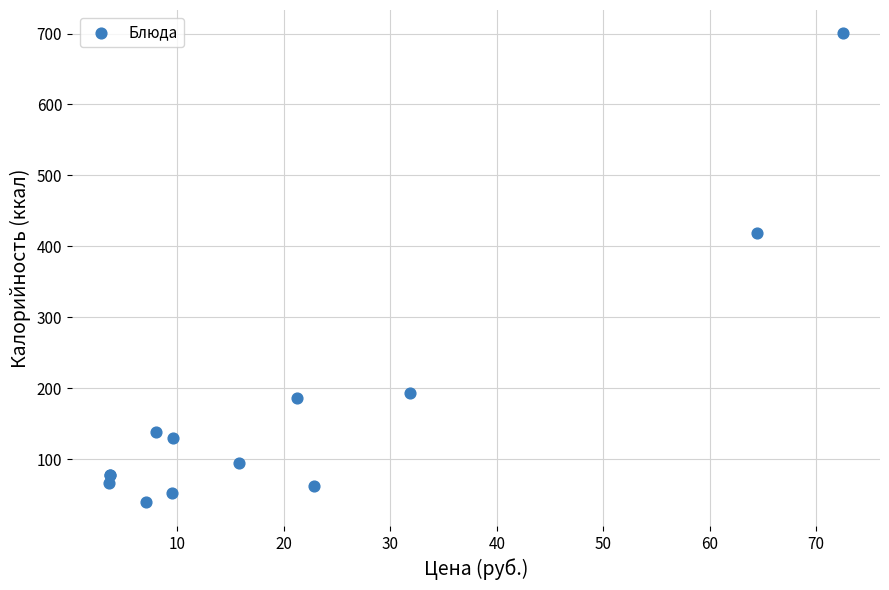

What Y value in the scatter plot is closest to 369?

418.4